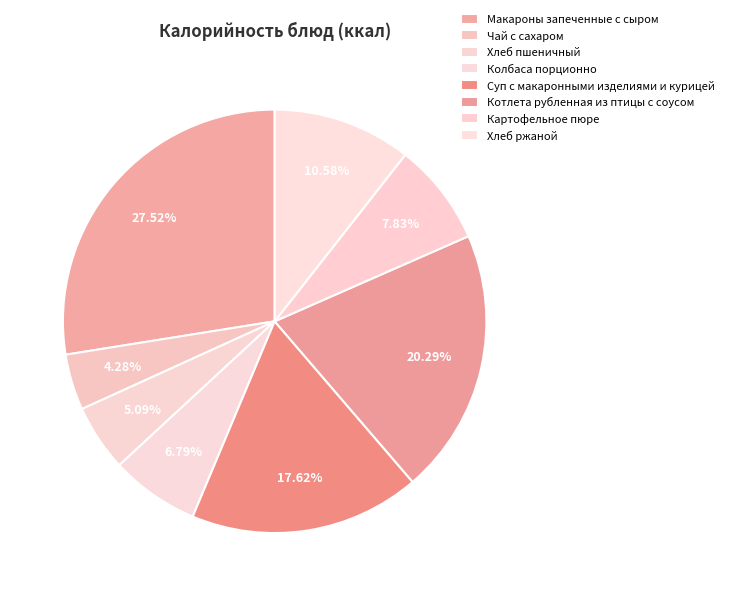

Which has a higher value, Хлеб ржаной or Котлета рубленная из птицы с соусом?

Котлета рубленная из птицы с соусом